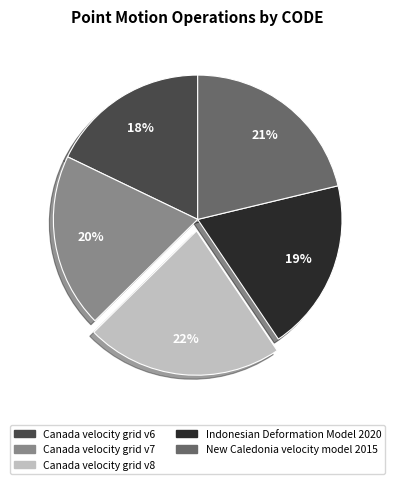

Combined, do Indonesian Deformation Model 2020 and Canada velocity grid v7 account for over 50%?

No